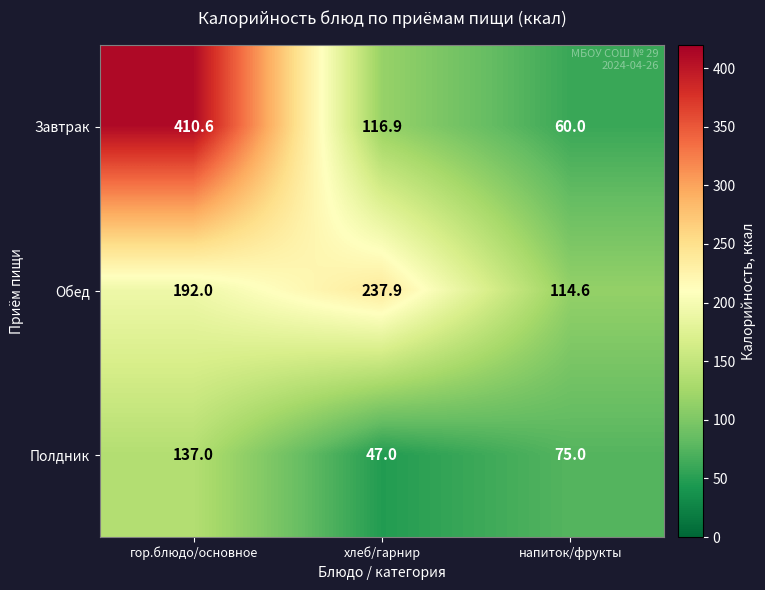

At which category is the sum across all series the highest?

гор.блюдо/основное